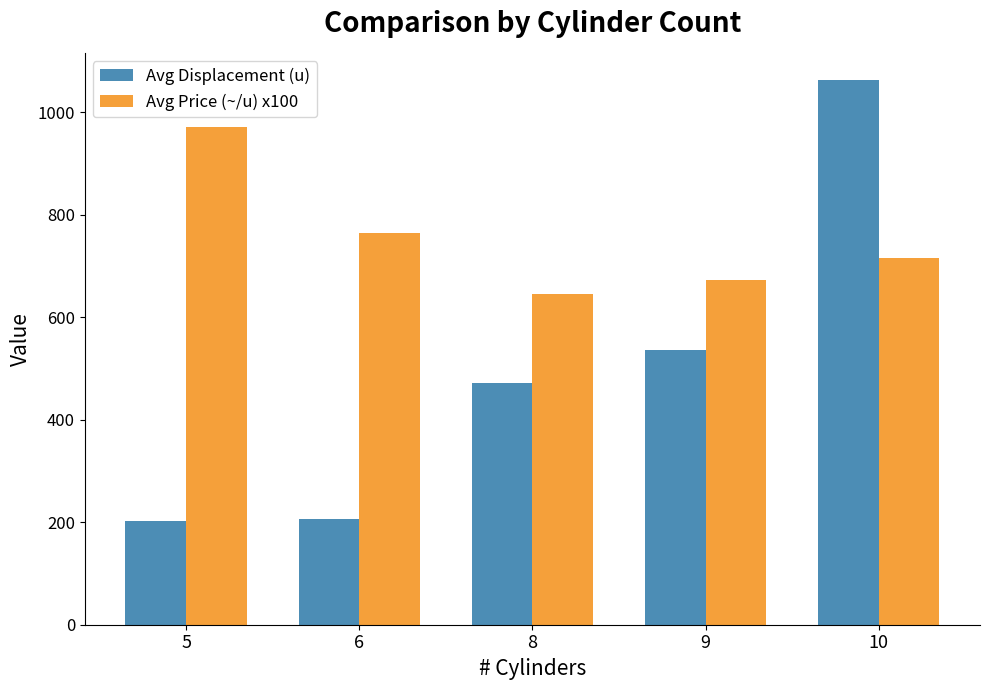

The value of Avg Price (~/u) x100 at 5 is 465.7. True or false?

False